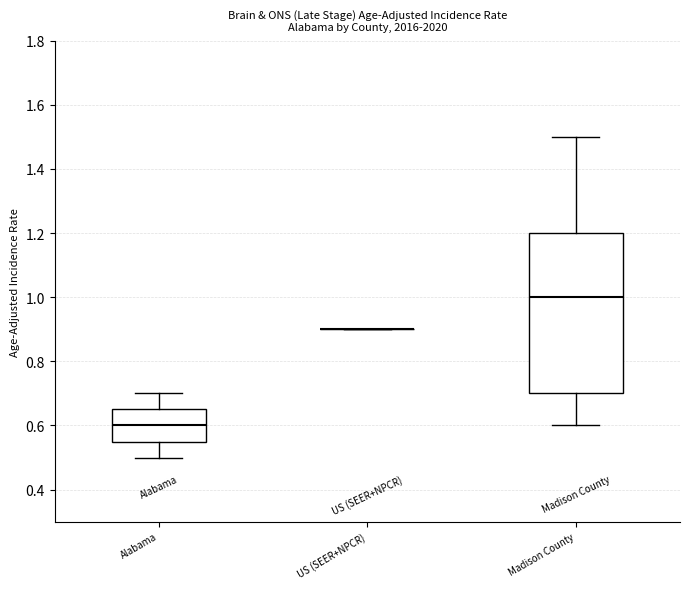

Where does the median line of the box for Madison County sit on the y-axis? The values are not printed on the chart, so give them approximately, as read against the axis.

1.00